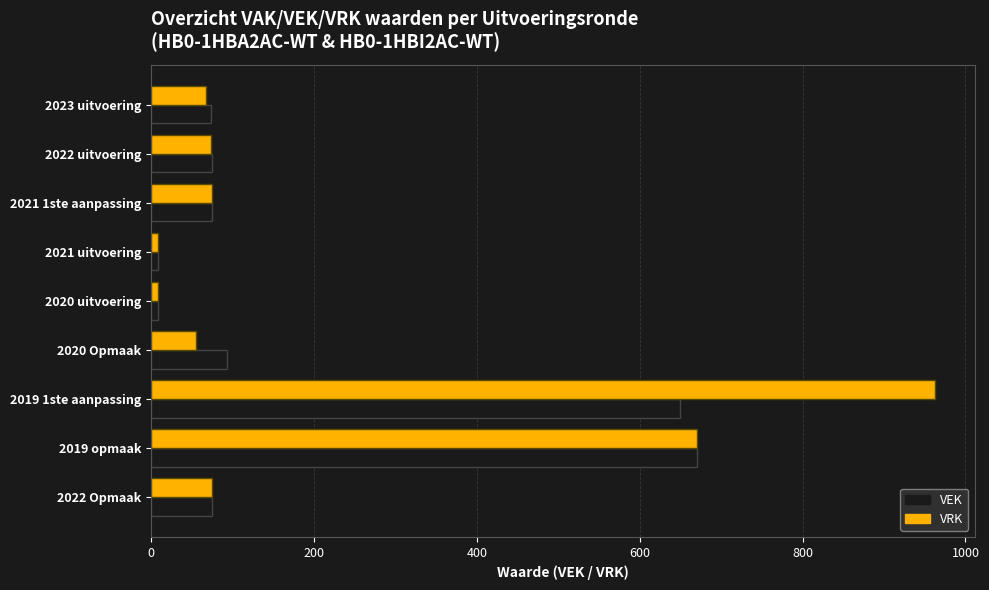

What are all the series names shown in the legend?

VEK, VRK